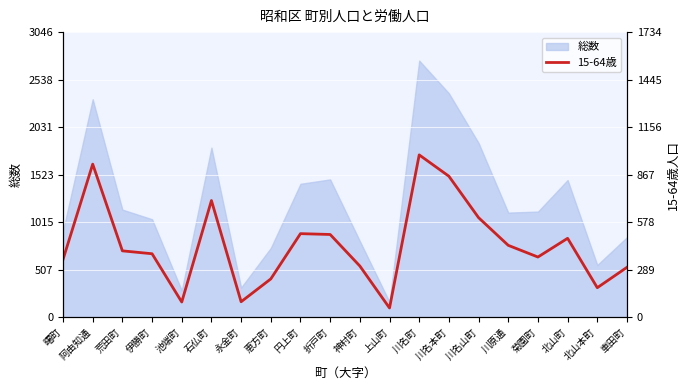

True or false: there are more than 0 points higher than both neighbors.

True